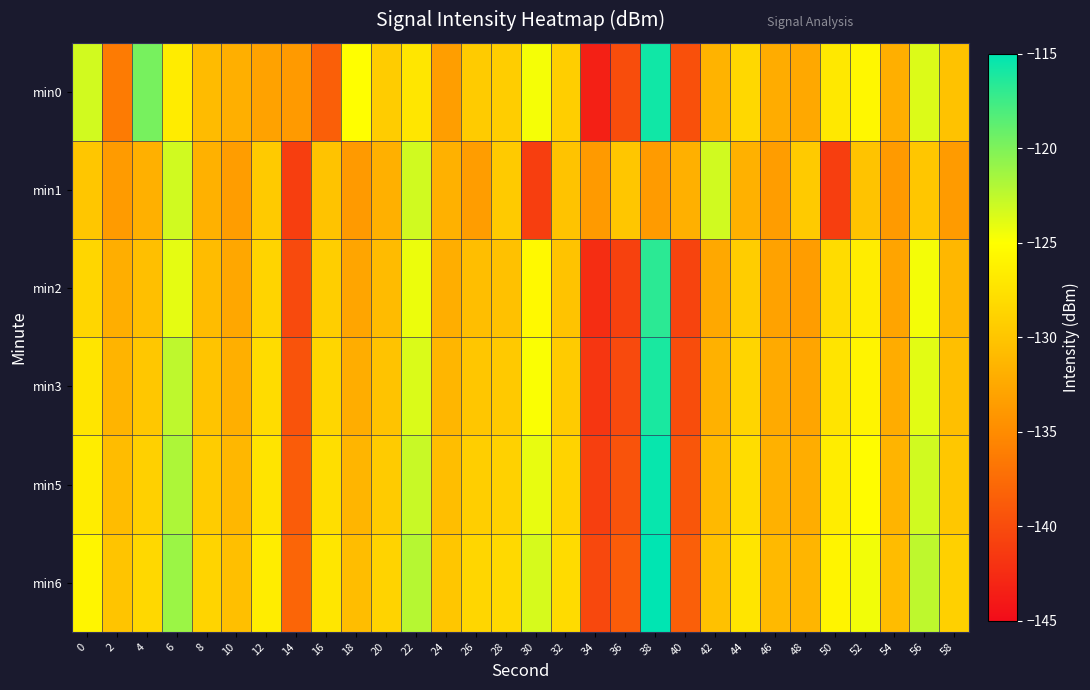

Reading left to right, what are all the values shown in this chart?

min0: 0=-123.3	2=-136.3	4=-119.7	6=-126.6	8=-130.9	10=-131.9	12=-133.0	14=-133.8	16=-138.5	18=-125.1	20=-129.5	22=-127.2	24=-133.4	26=-129.5	28=-129.4	30=-124.6	32=-129.2	34=-143.5	36=-139.9	38=-115.7	40=-139.7	42=-131.6	44=-128.3	46=-132.2	48=-132.6	50=-127.0	52=-125.6	54=-132.0	56=-123.7	58=-130.3
min1: 0=-129.9	2=-133.6	4=-131.8	6=-123.1	8=-131.7	10=-133.5	12=-129.5	14=-141.0	16=-130.2	18=-133.7	20=-131.8	22=-123.1	24=-131.7	26=-133.5	28=-129.5	30=-141.0	32=-130.2	34=-133.7	36=-129.9	38=-133.6	40=-131.8	42=-123.1	44=-131.7	46=-133.5	48=-129.5	50=-141.0	52=-130.2	54=-133.7	56=-129.9	58=-133.6
min2: 0=-128.5	2=-132.0	4=-130.5	6=-124.0	8=-130.8	10=-132.6	12=-128.7	14=-140.1	16=-129.2	18=-132.8	20=-130.9	22=-124.3	24=-132.0	26=-130.6	28=-130.4	30=-125.5	32=-130.2	34=-142.4	36=-140.8	38=-116.7	40=-140.6	42=-132.5	44=-129.3	46=-133.1	48=-133.5	50=-128.0	52=-126.6	54=-132.9	56=-124.6	58=-131.2
min3: 0=-127.2	2=-131.5	4=-129.8	6=-122.5	8=-130.1	10=-131.9	12=-128.0	14=-139.4	16=-128.5	18=-132.1	20=-130.2	22=-123.6	24=-131.3	26=-129.9	28=-129.7	30=-124.8	32=-129.5	34=-141.7	36=-140.1	38=-116.0	40=-139.9	42=-131.8	44=-128.6	46=-132.4	48=-132.8	50=-127.3	52=-125.9	54=-132.2	56=-123.9	58=-130.5
min5: 0=-126.5	2=-130.8	4=-129.1	6=-121.8	8=-129.4	10=-131.2	12=-127.3	14=-138.7	16=-127.8	18=-131.4	20=-129.5	22=-122.9	24=-130.6	26=-129.2	28=-129.0	30=-124.1	32=-128.8	34=-141.0	36=-139.4	38=-115.3	40=-139.2	42=-131.1	44=-127.9	46=-131.7	48=-132.1	50=-126.6	52=-125.2	54=-131.5	56=-123.2	58=-129.8
min6: 0=-125.8	2=-130.1	4=-128.4	6=-121.1	8=-128.7	10=-130.5	12=-126.6	14=-138.0	16=-127.1	18=-130.7	20=-128.8	22=-122.2	24=-129.9	26=-128.5	28=-128.3	30=-123.4	32=-128.1	34=-140.3	36=-138.7	38=-114.6	40=-138.5	42=-130.4	44=-127.2	46=-131.0	48=-131.4	50=-125.9	52=-124.5	54=-130.8	56=-122.5	58=-129.1